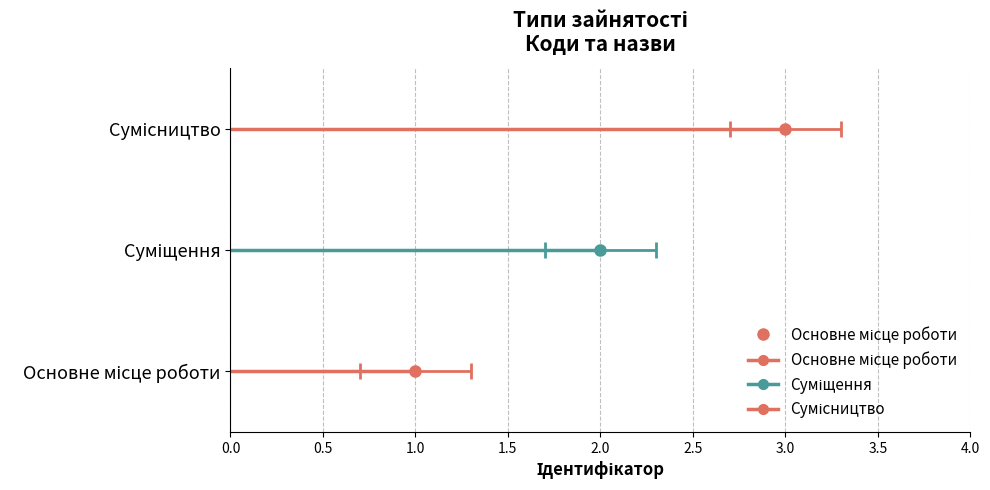

Which category has the lowest value across all series?

Основне місце роботи